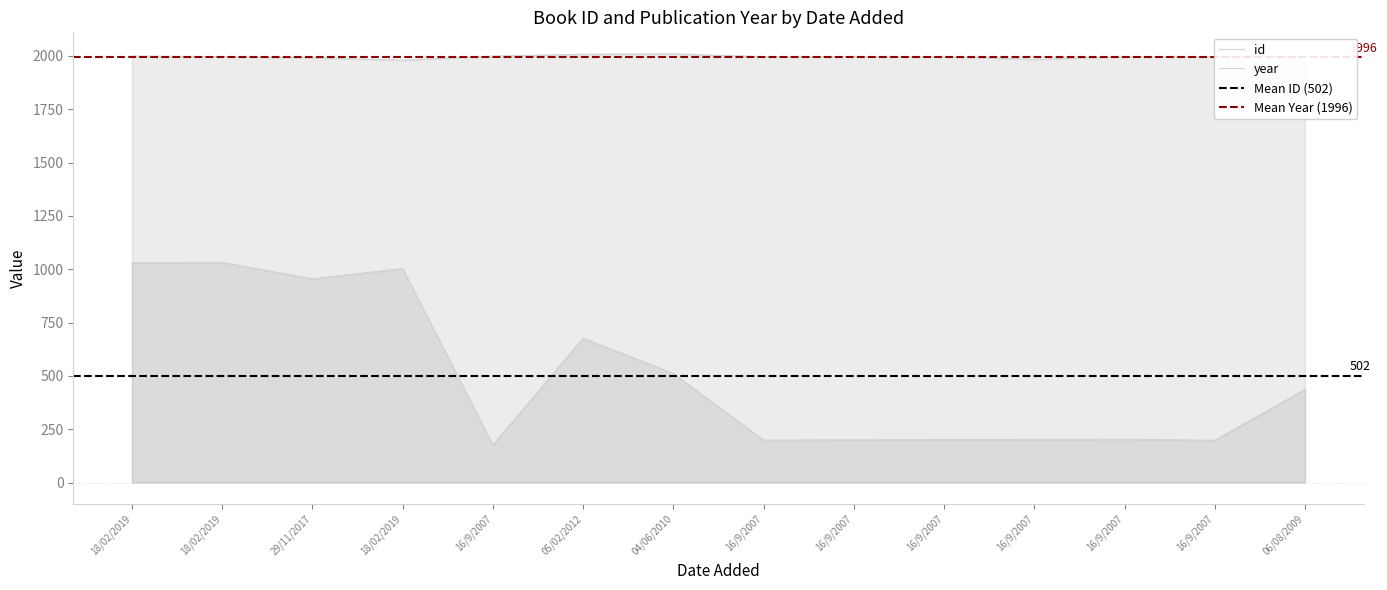

How many year values are between 1996 and 1999?

9